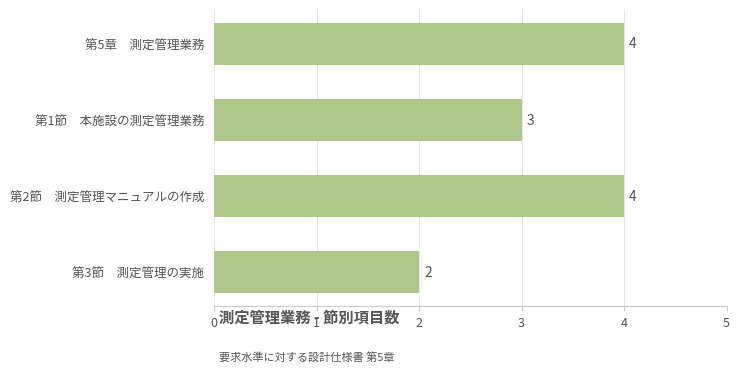

At which label is the value closest to 3?

第1節　本施設の測定管理業務